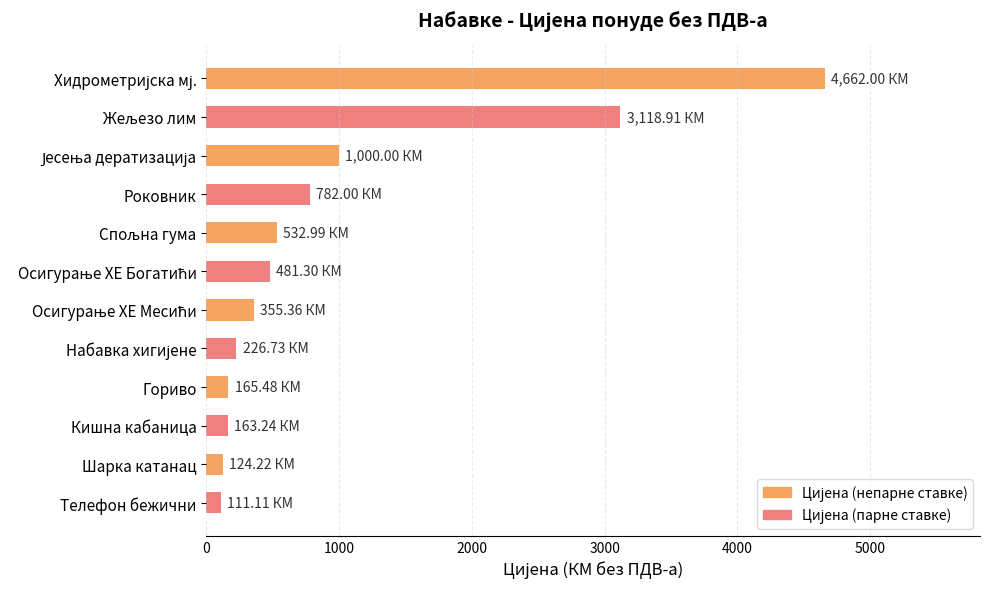

What is the maximum value shown in the chart?

4662.0